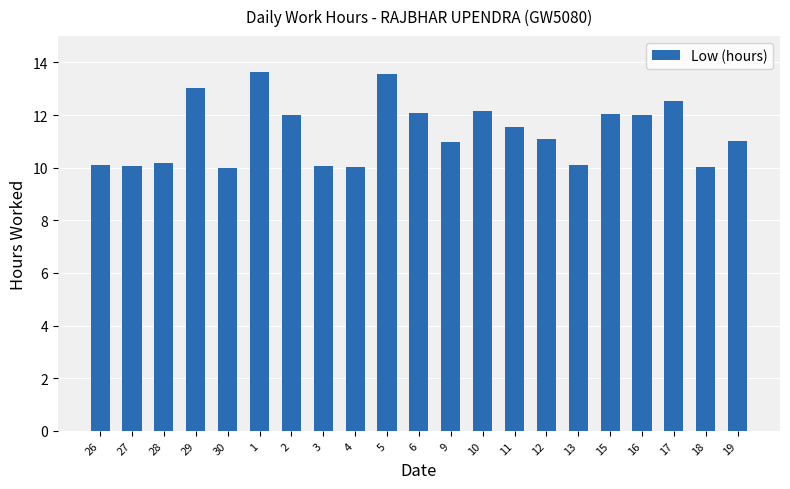

What is the label of the 6th bar from the left?

1